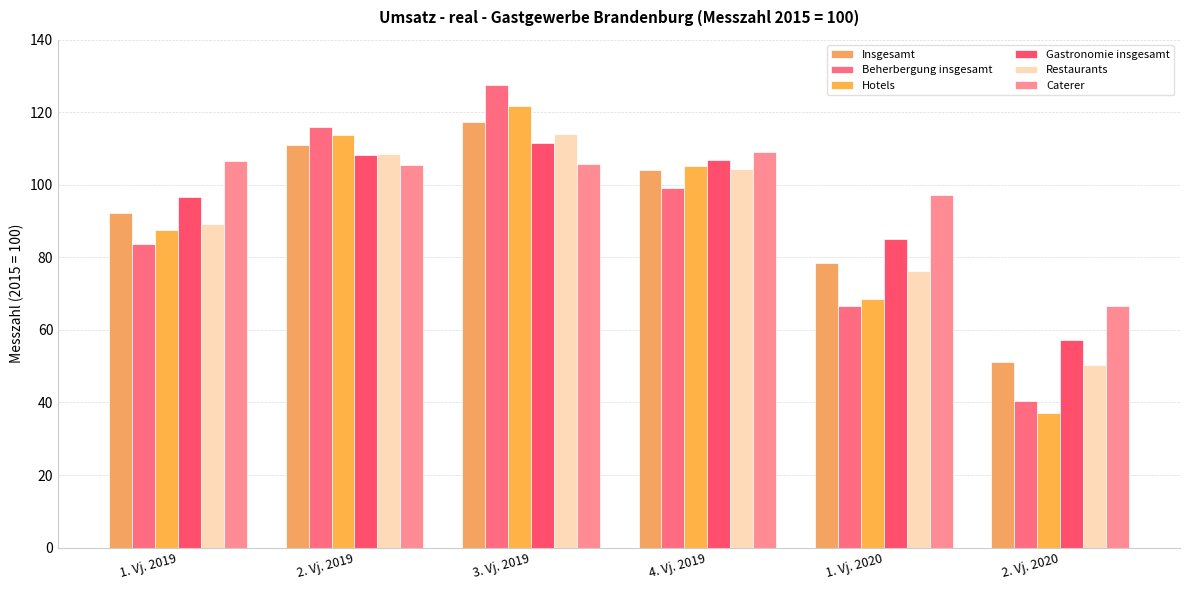

At which category does the chart reach its minimum across all series?

2. Vj. 2020